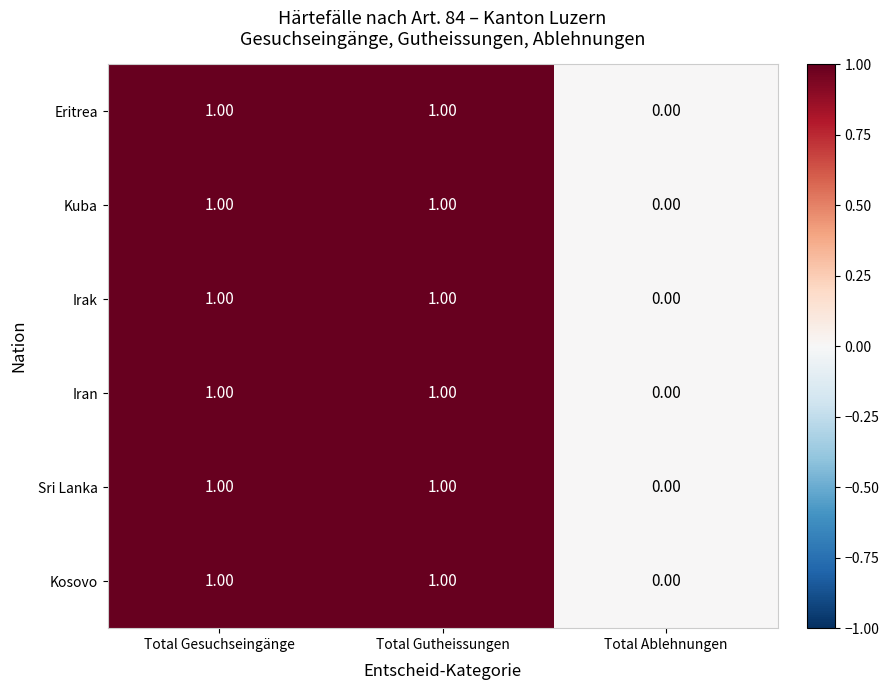

Which category has the lowest value across all series?

Total Ablehnungen